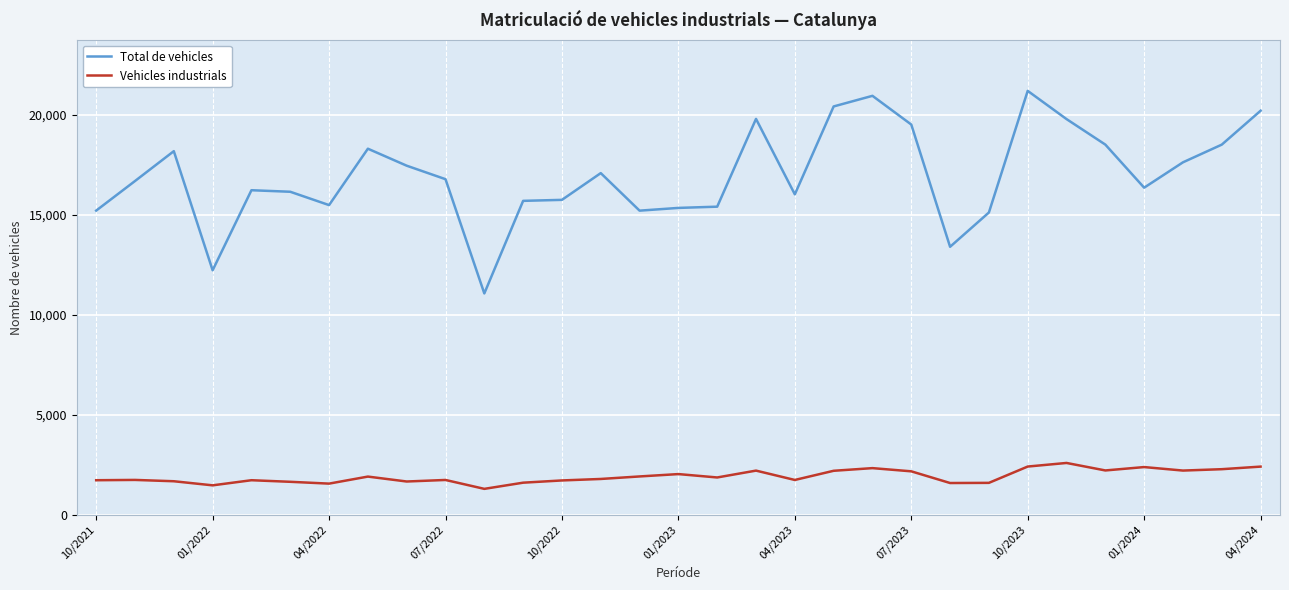

True or false: Total de vehicles and Vehicles industrials cross at least once.

False